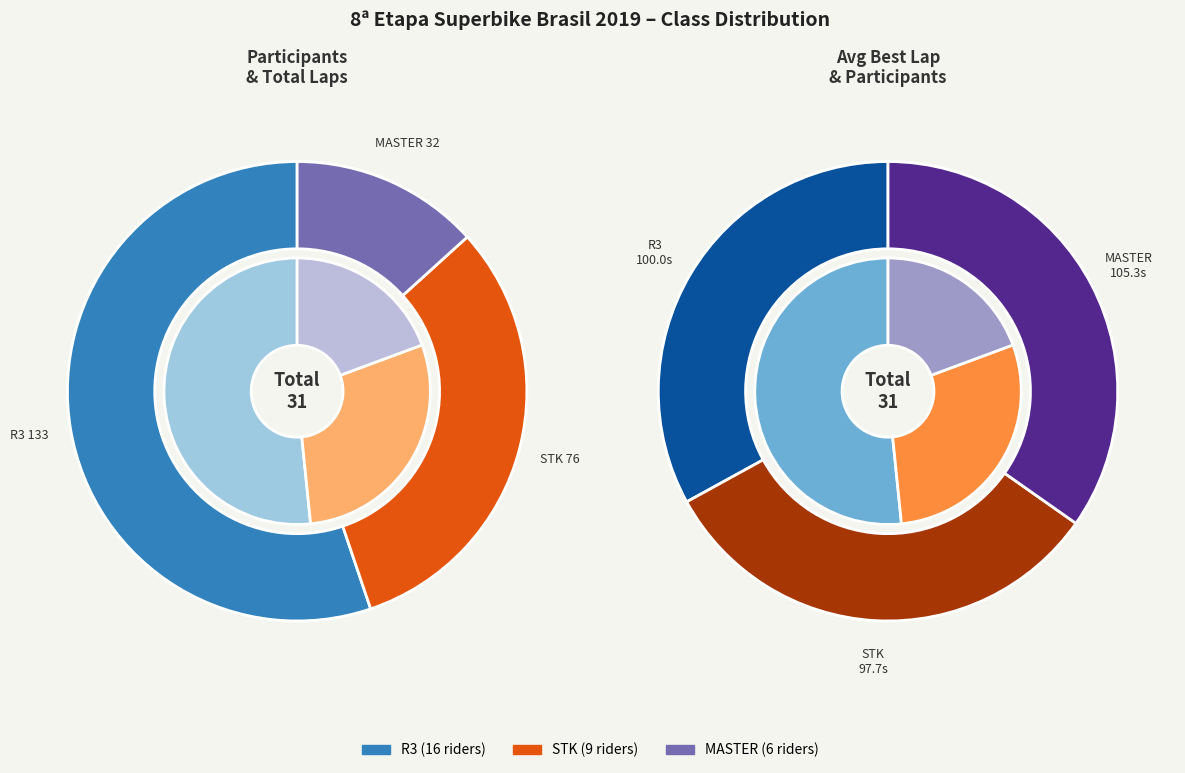

The STK slice represents 29% of the pie. True or false?

True